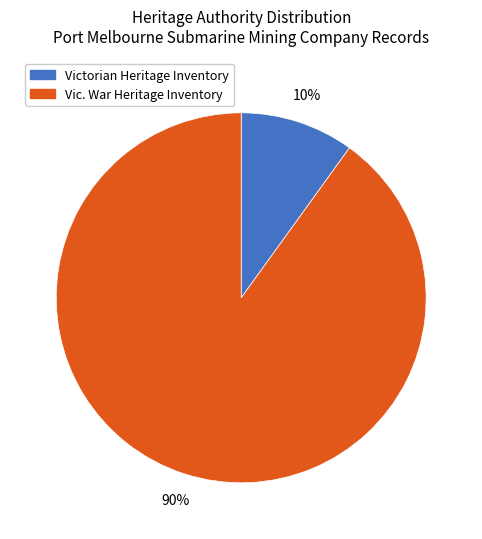

Which category has the biggest portion of the pie?

Vic. War Heritage Inventory